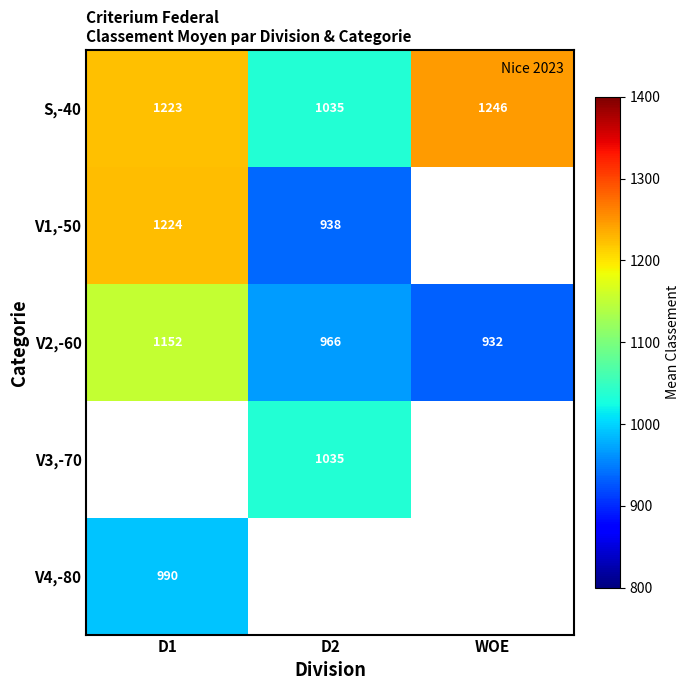

At which label is V2,-60 closest to 1042?

D2